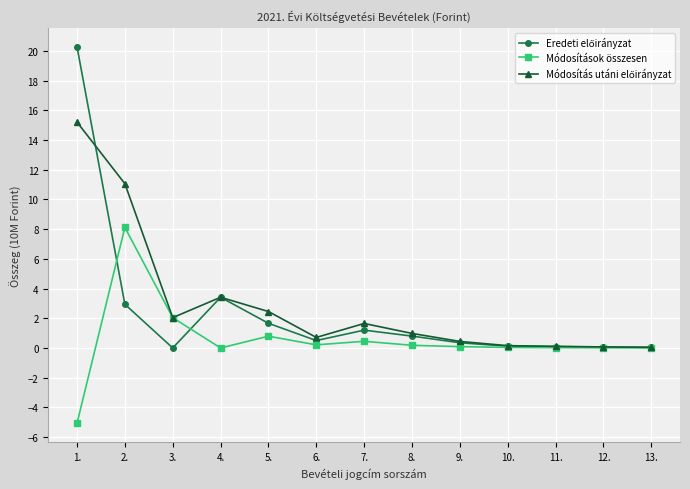

What is the difference between the highest and lowest values at 2.?

8.1